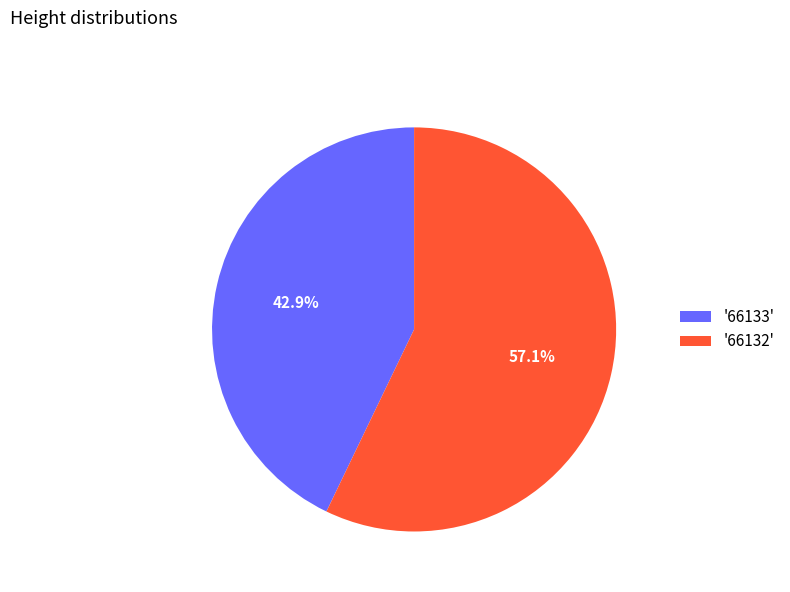

Approximately how many times larger is the value at '66132' compared to '66133'?

1.3